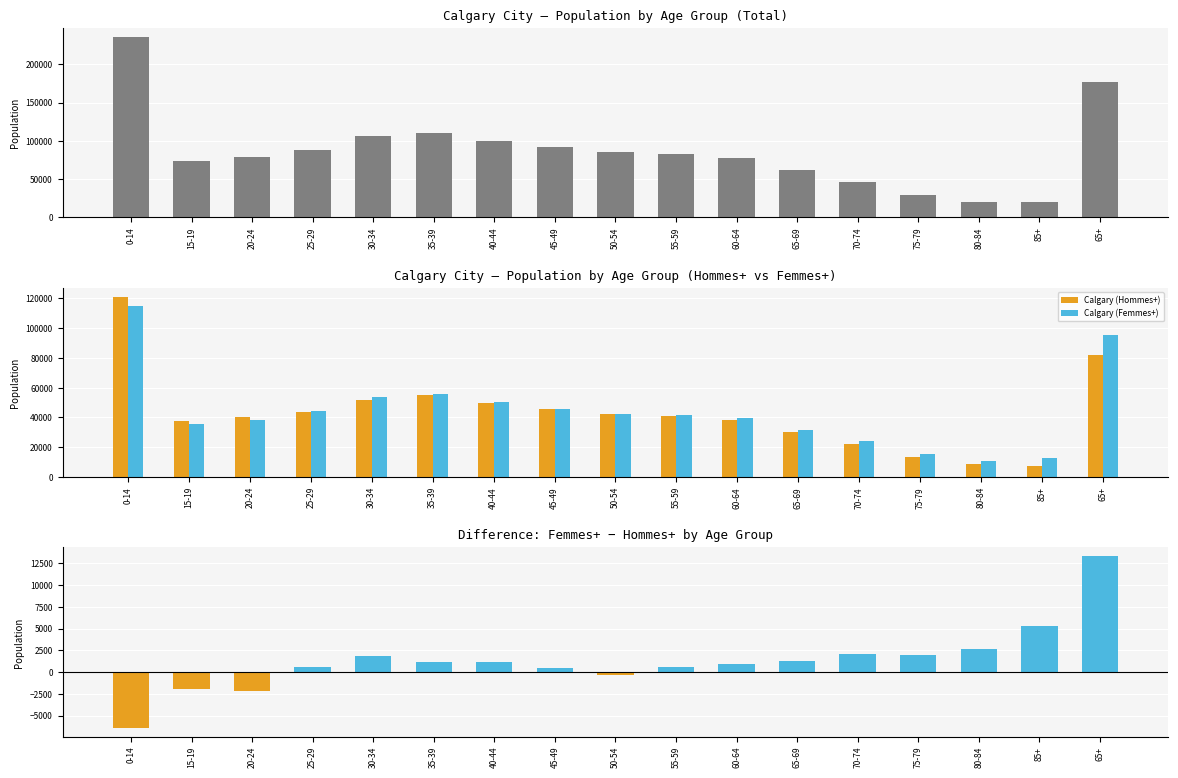

At how many categories does at least one series exceed 103856?

4